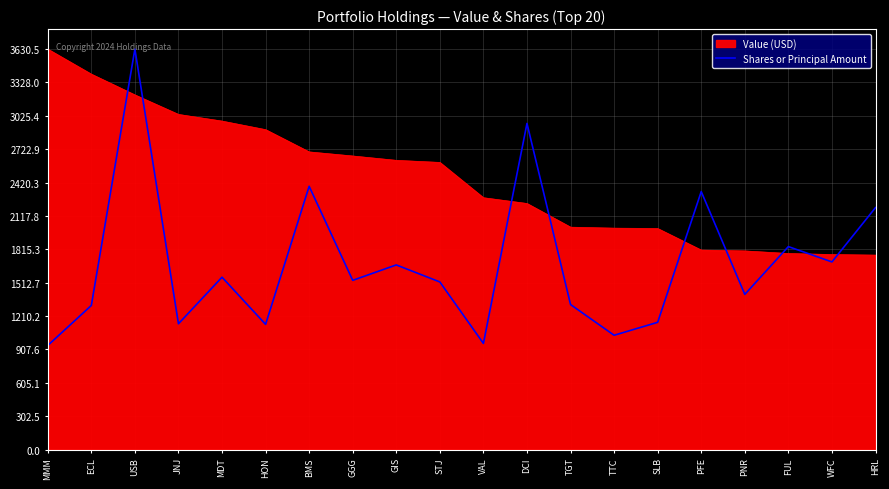

Rank the series at STJ from lowest to highest value.

Shares or Principal Amount, Value (USD)